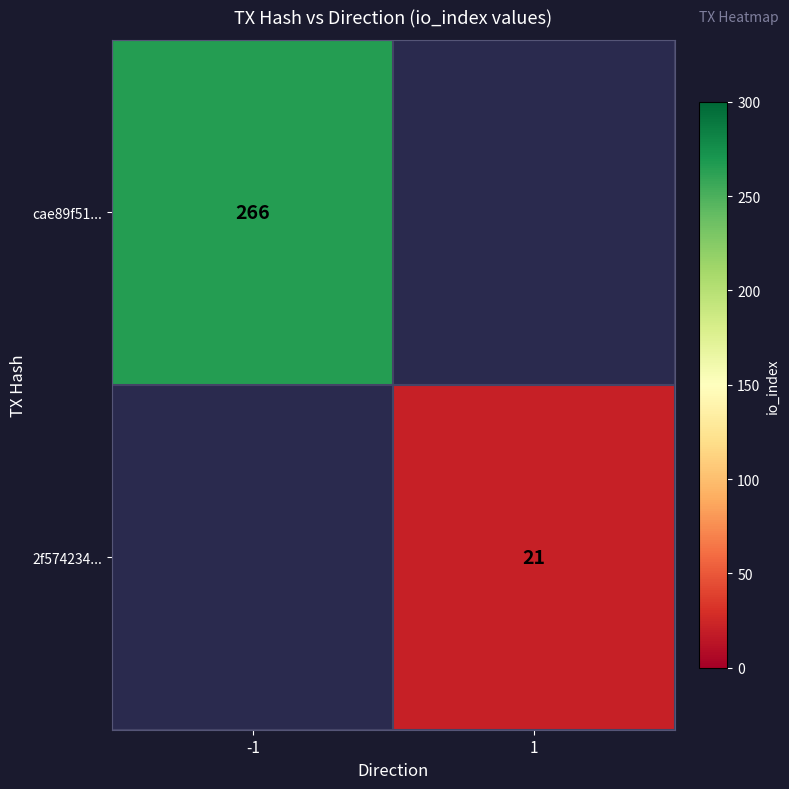

Is it true that cae89f51... equals 266 at -1?

True